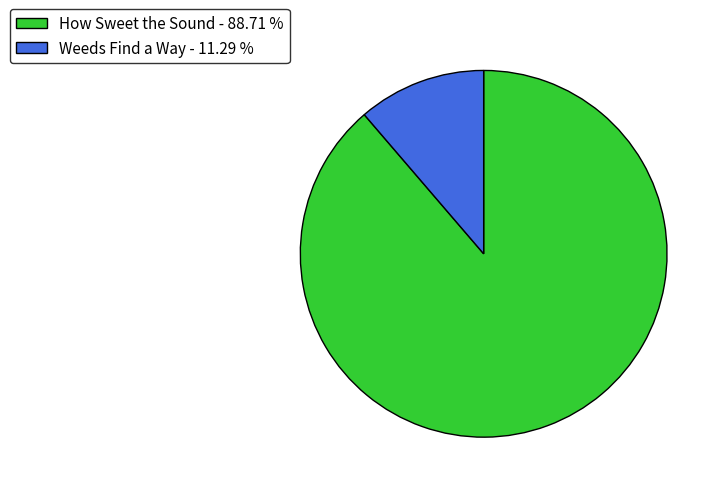

Which has a higher value, How Sweet the Sound - 88.71 % or Weeds Find a Way - 11.29 %?

How Sweet the Sound - 88.71 %